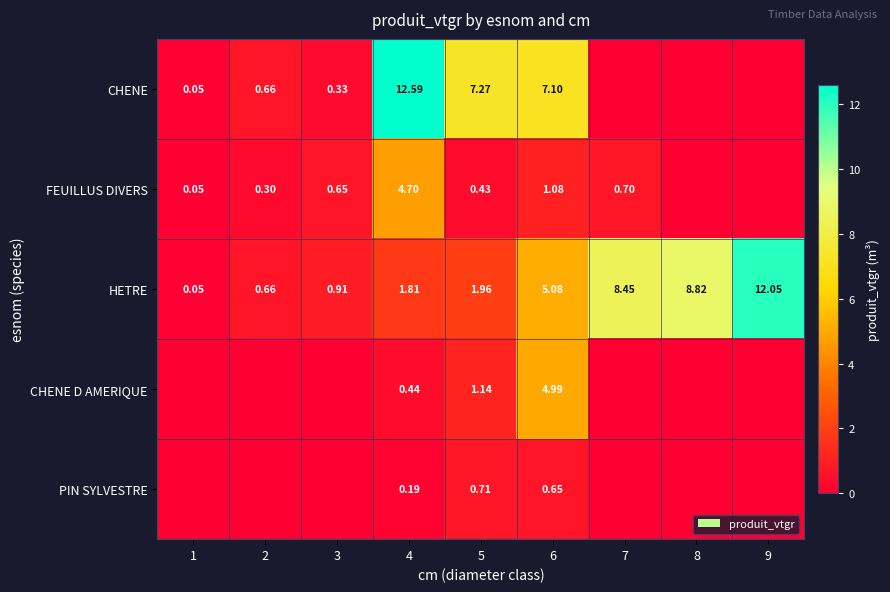

At which label is FEUILLUS DIVERS closest to 2?

6